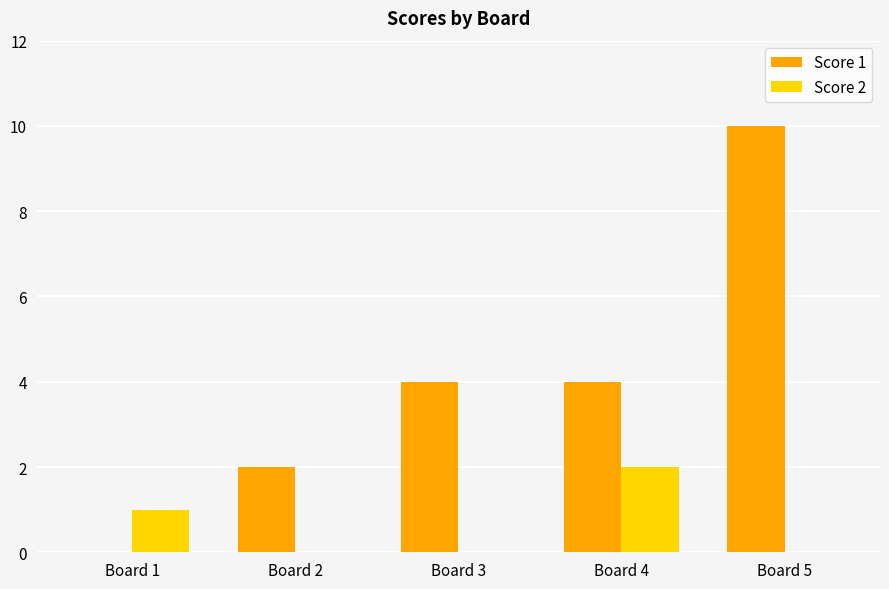

Which series changed the most between Board 3 and Board 5?

Score 1